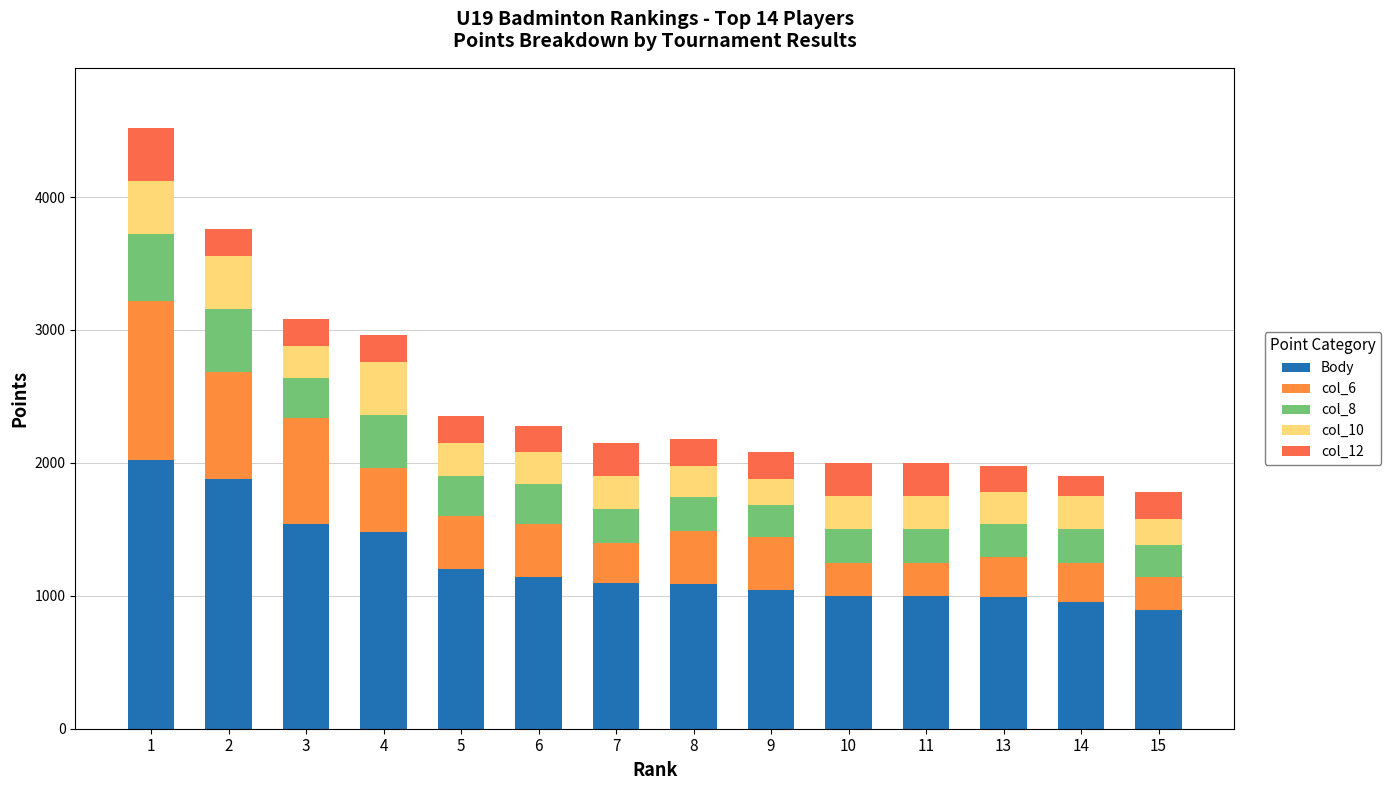

Rank the categories by Body value from lowest to highest.

15, 14, 13, 10, 11, 9, 8, 7, 6, 5, 4, 3, 2, 1